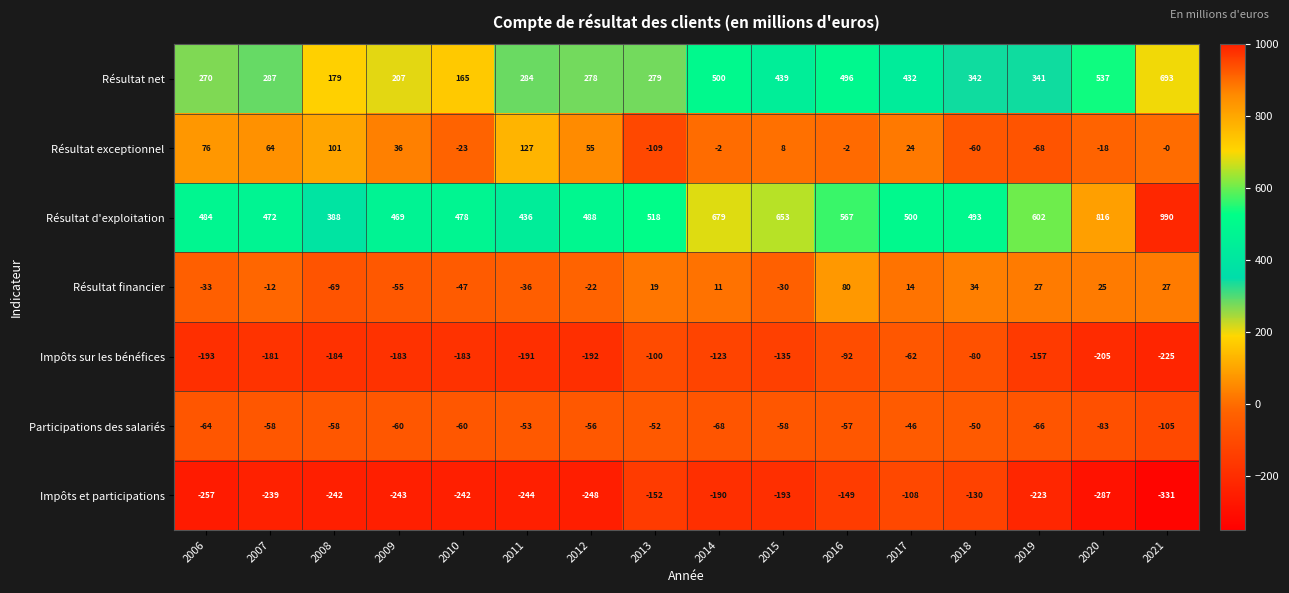

How many data points in Résultat financier are less than 11?

8